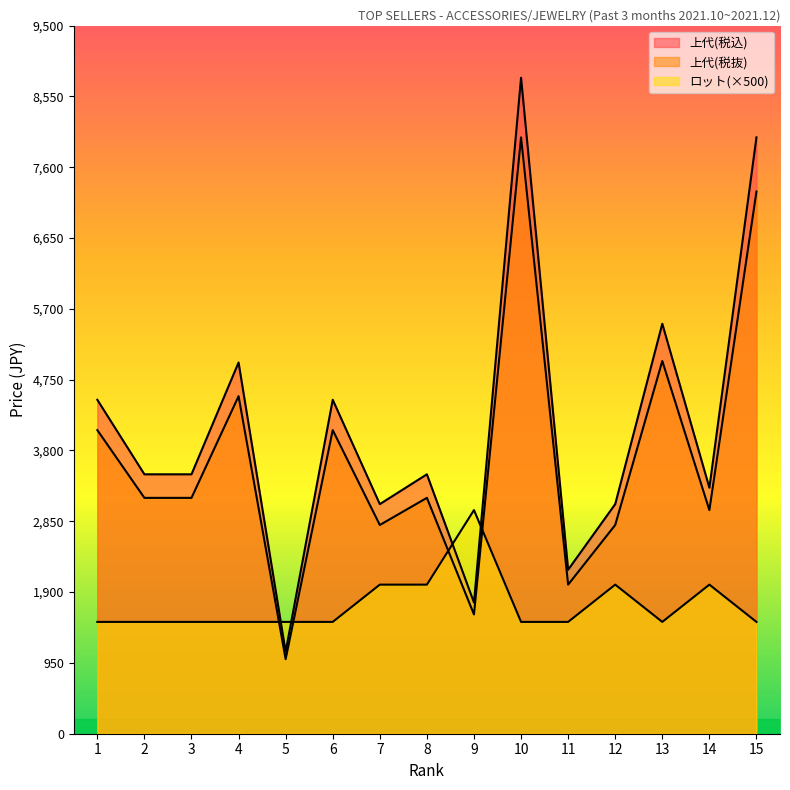

How many interior local valleys does the ロット series have?

1